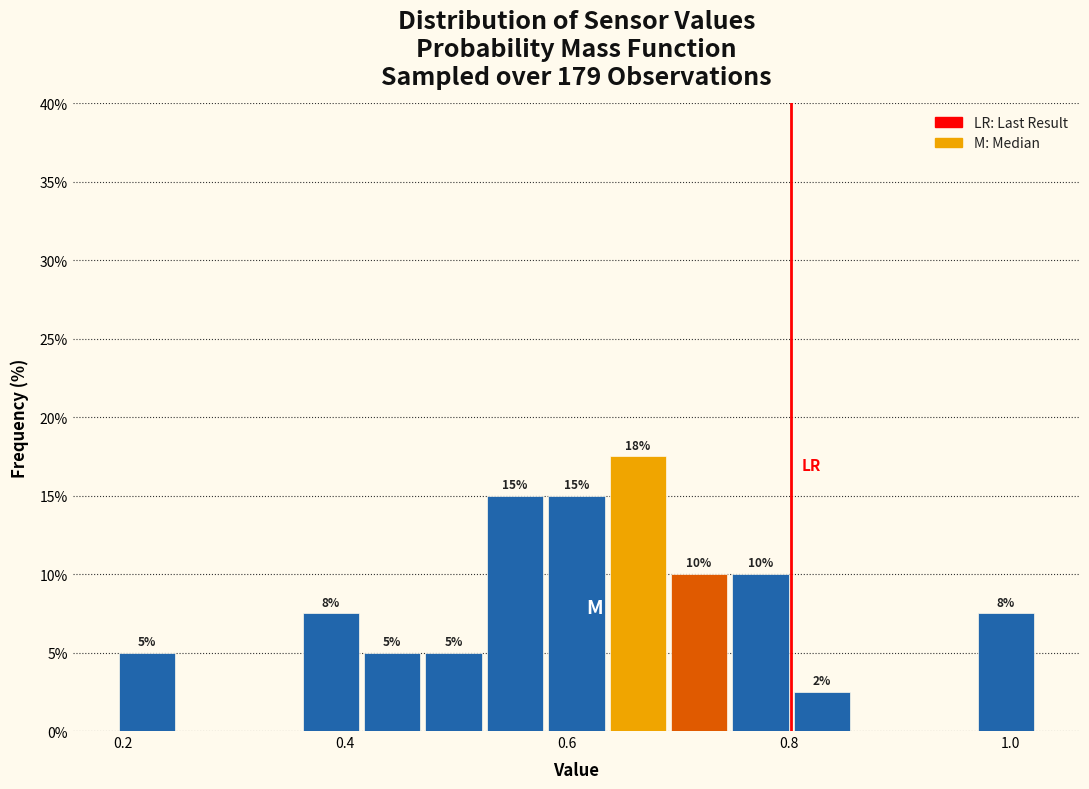

Read against the x-axis, roughly where is the centre of the tallest bar?

0.66